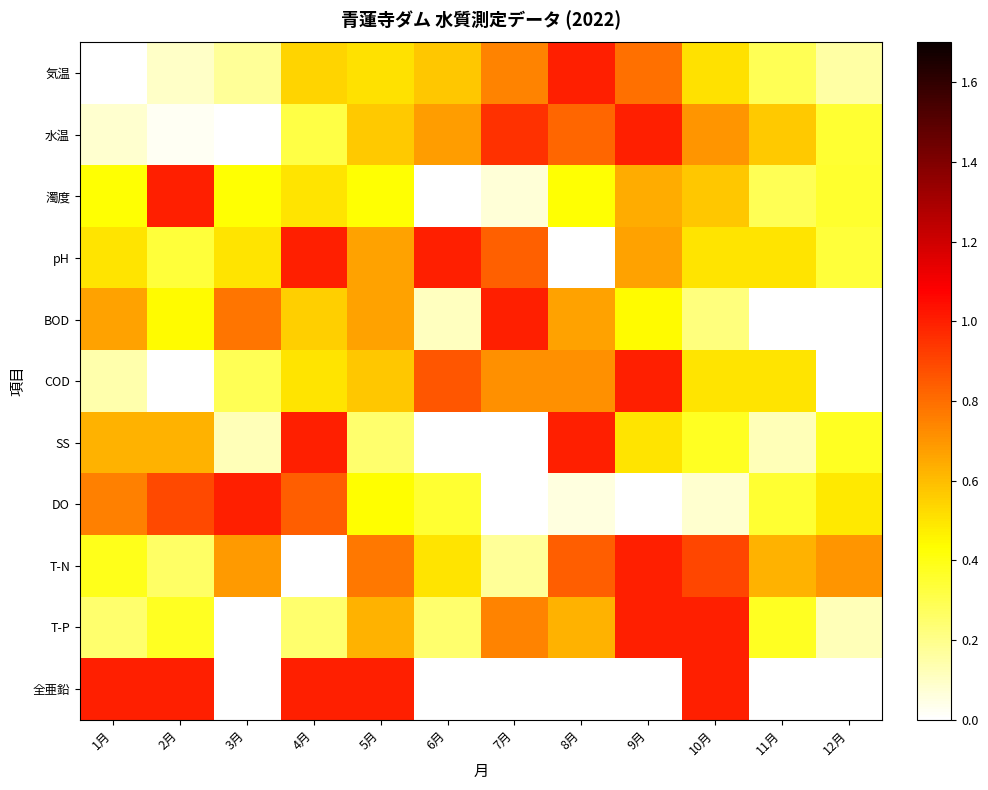

Reading left to right, transcribe all the data shown in this chart.

気温: 1月=0.0	2月=0.1	3月=0.2	4月=0.5	5月=0.5	6月=0.6	7月=0.7	8月=1.0	9月=0.8	10月=0.5	11月=0.3	12月=0.2
水温: 1月=0.1	2月=0.0	3月=0.0	4月=0.3	5月=0.6	6月=0.7	7月=1.0	8月=0.8	9月=1.0	10月=0.7	11月=0.6	12月=0.3
濁度: 1月=0.4	2月=1.0	3月=0.4	4月=0.5	5月=0.4	6月=0.0	7月=0.1	8月=0.4	9月=0.6	10月=0.6	11月=0.3	12月=0.4
pH: 1月=0.5	2月=0.3	3月=0.5	4月=1.0	5月=0.7	6月=1.0	7月=0.8	8月=0.0	9月=0.7	10月=0.5	11月=0.5	12月=0.3
BOD: 1月=0.7	2月=0.4	3月=0.8	4月=0.6	5月=0.7	6月=0.1	7月=1.0	8月=0.7	9月=0.4	10月=0.2	11月=0.0	12月=0.0
COD: 1月=0.1	2月=0.0	3月=0.3	4月=0.5	5月=0.6	6月=0.9	7月=0.7	8月=0.7	9月=1.0	10月=0.5	11月=0.5	12月=0.0
SS: 1月=0.6	2月=0.6	3月=0.1	4月=1.0	5月=0.2	6月=0.0	7月=0.0	8月=1.0	9月=0.5	10月=0.4	11月=0.1	12月=0.4
DO: 1月=0.8	2月=0.9	3月=1.0	4月=0.8	5月=0.4	6月=0.4	7月=0.0	8月=0.1	9月=0.0	10月=0.1	11月=0.4	12月=0.5
T-N: 1月=0.4	2月=0.3	3月=0.7	4月=0.0	5月=0.8	6月=0.5	7月=0.2	8月=0.8	9月=1.0	10月=0.9	11月=0.6	12月=0.7
T-P: 1月=0.2	2月=0.4	3月=0.0	4月=0.2	5月=0.6	6月=0.2	7月=0.8	8月=0.6	9月=1.0	10月=1.0	11月=0.4	12月=0.1
全亜鉛: 1月=1.0	2月=1.0	3月=0.0	4月=1.0	5月=1.0	6月=0.0	7月=0.0	8月=0.0	9月=0.0	10月=1.0	11月=0.0	12月=0.0